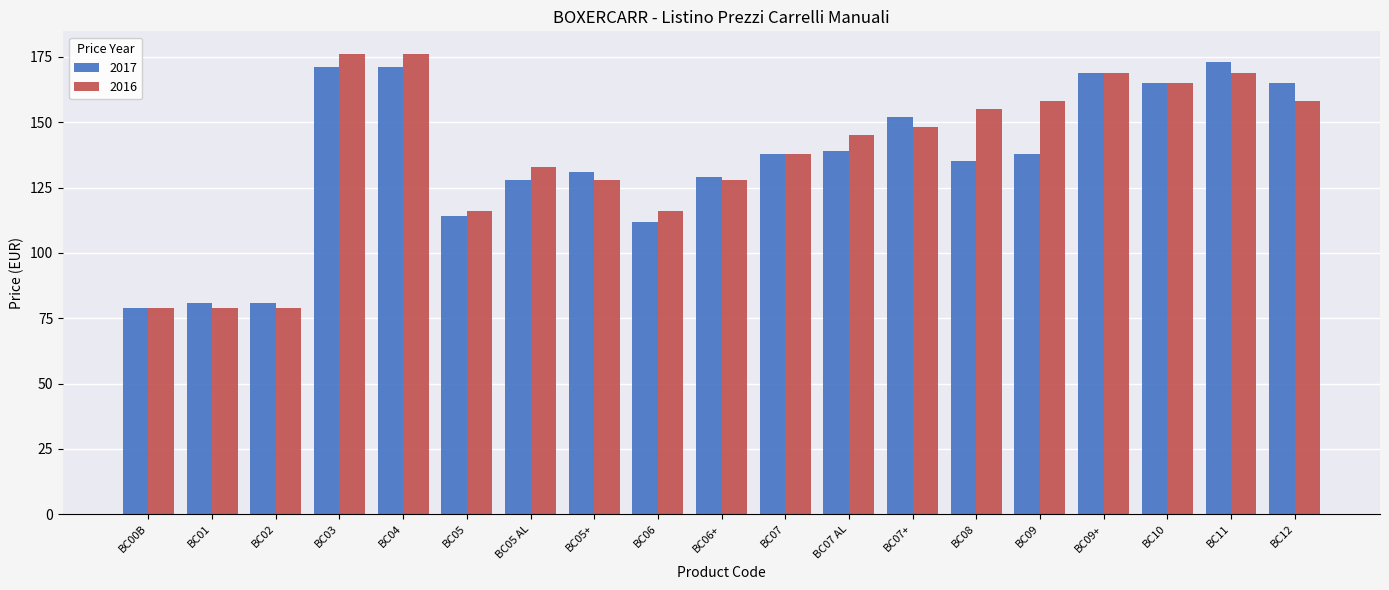

Between BC07 AL and BC12, which series saw the biggest shift?

2017